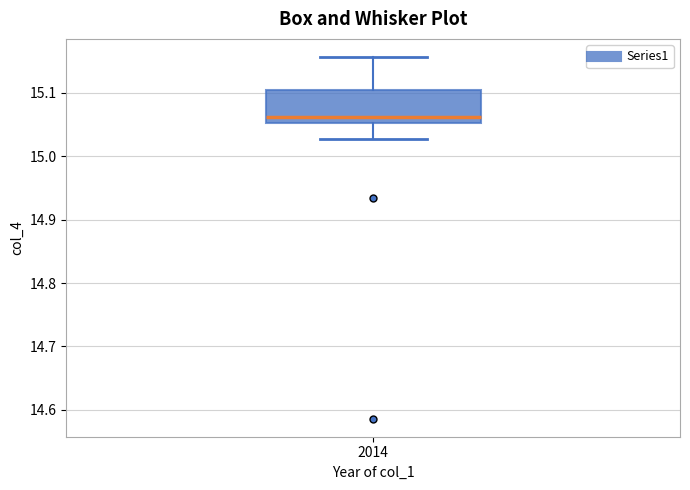

Read this box plot against the y-axis: the position of the median line, the range covered by the box, and the ends of both whiskers. The values are not printed on the chart, so give them approximately, as read against the axis.

median 15.06, box 15.05 to 15.10, whiskers 15.03 to 15.16